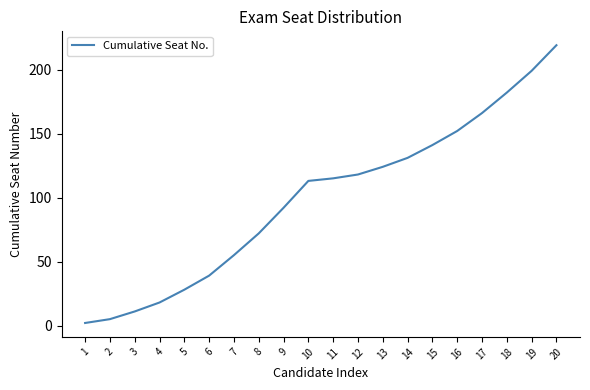

Reading left to right, list all the values displayed in this chart.

2	5	11	18	28	39	55	72	92	113	115	118	124	131	141	152	166	182	199	219